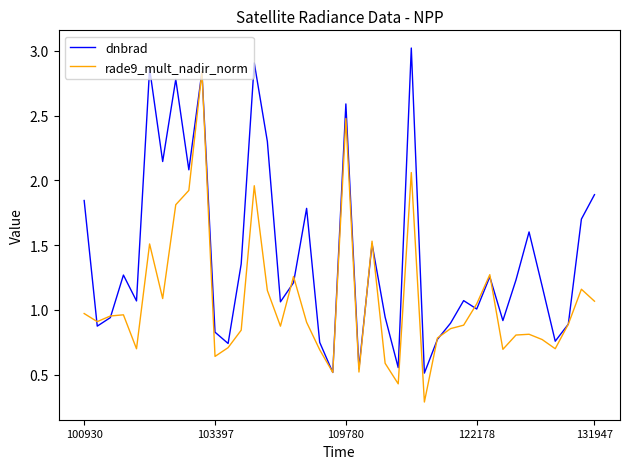

Rank the series by their maximum value, from highest to lowest.

dnbrad, rade9_mult_nadir_norm